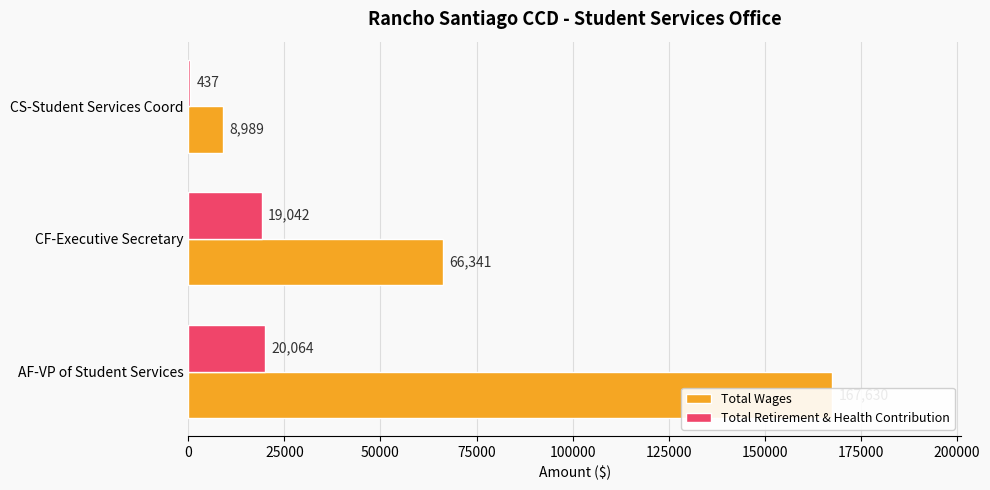

What is the greatest value displayed?

167630